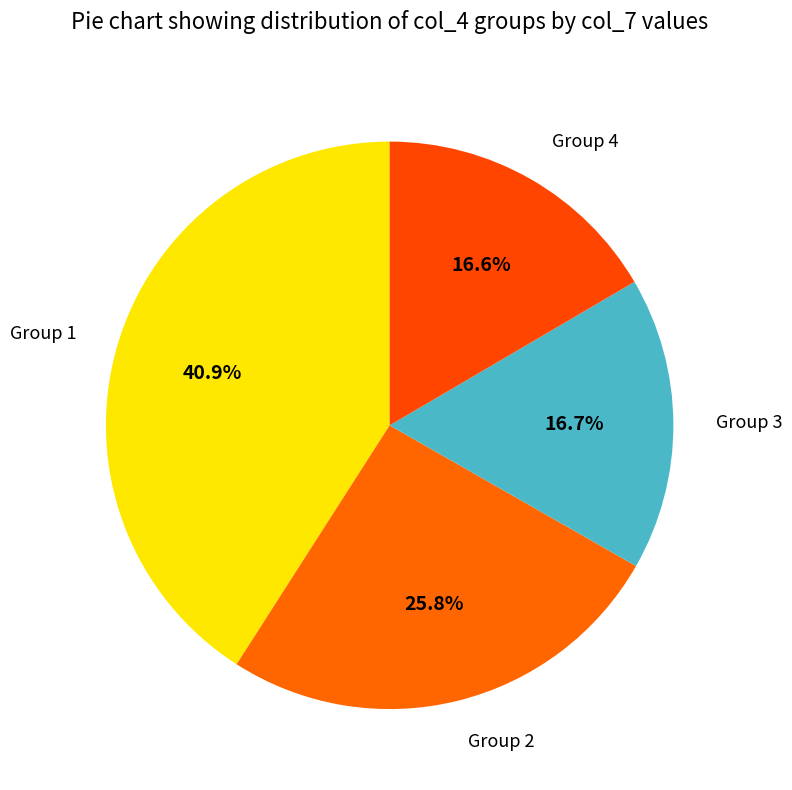

Does Group 3 represent more than half of the total?

No